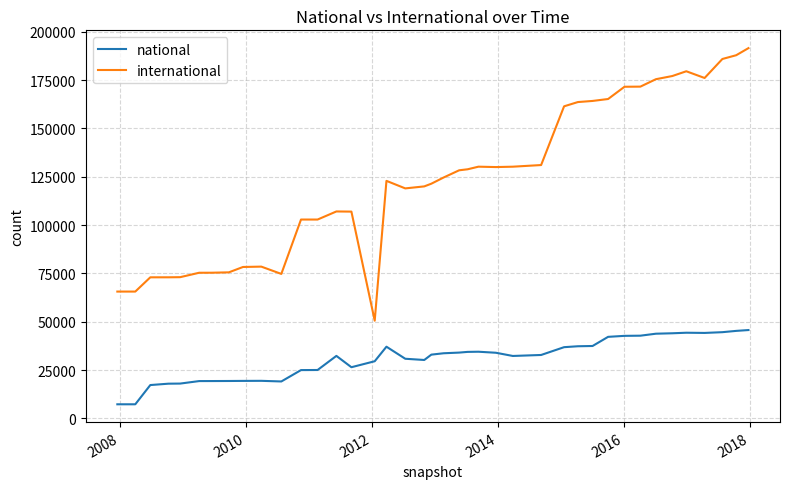

True or false: international and national cross at least once.

False